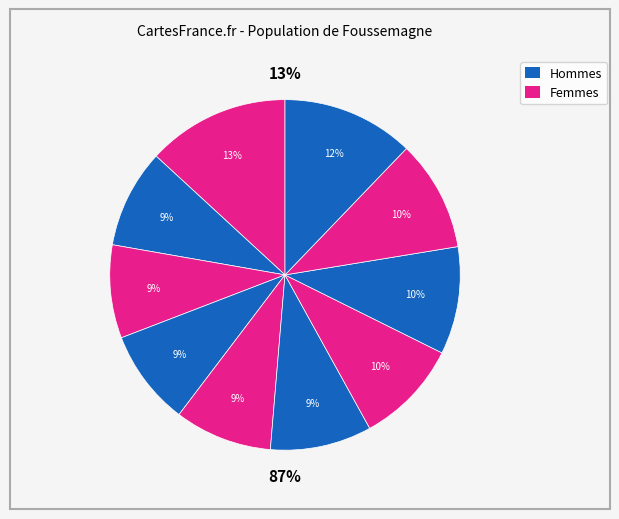

Does pct25 represent more than half of the total?

No